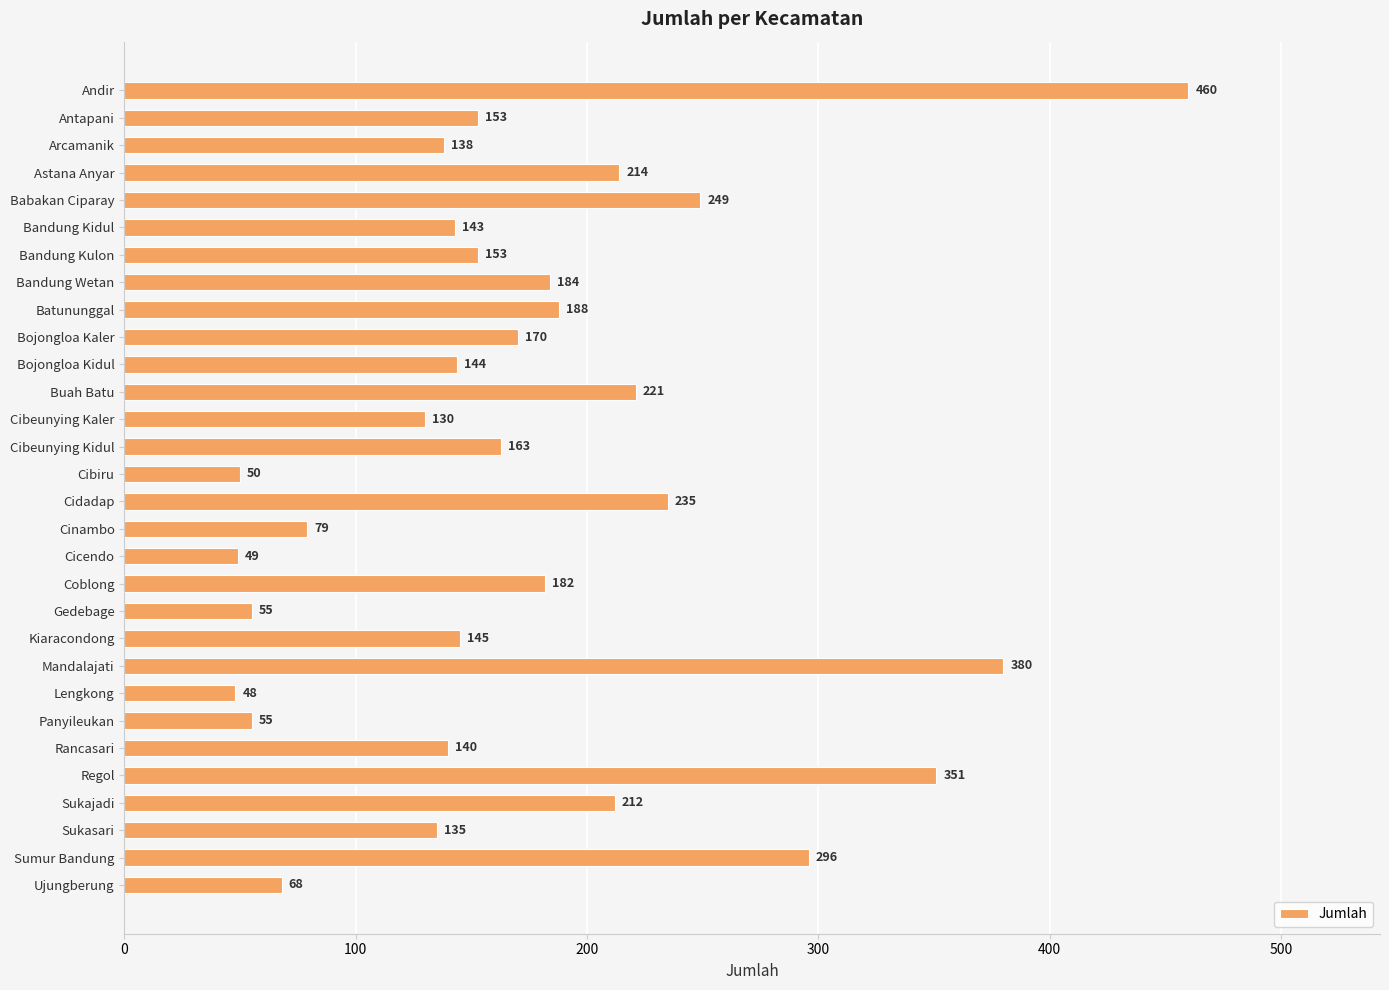

True or false: the data shows 48 at Lengkong.

True